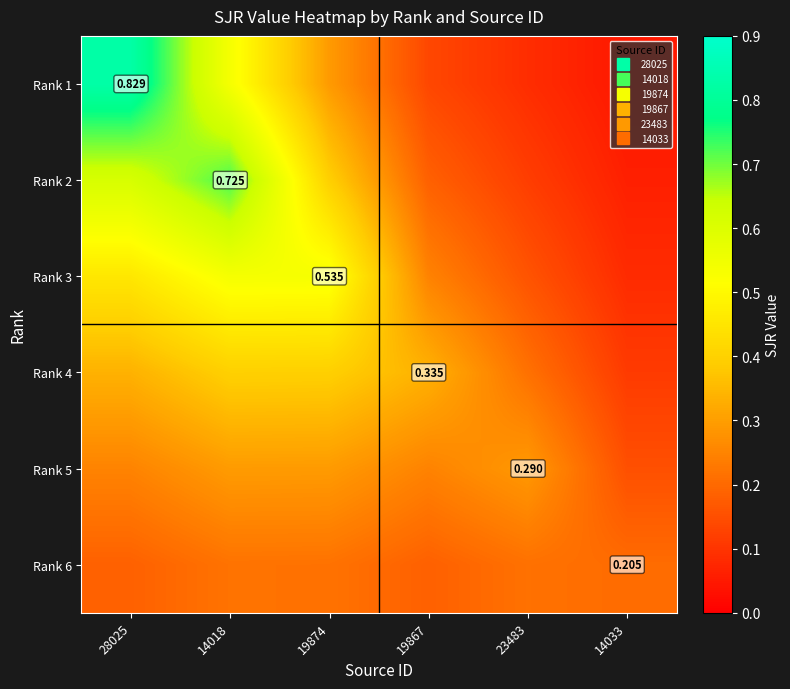

True or false: Rank 4 has a value of 0.6 at 14018.

False